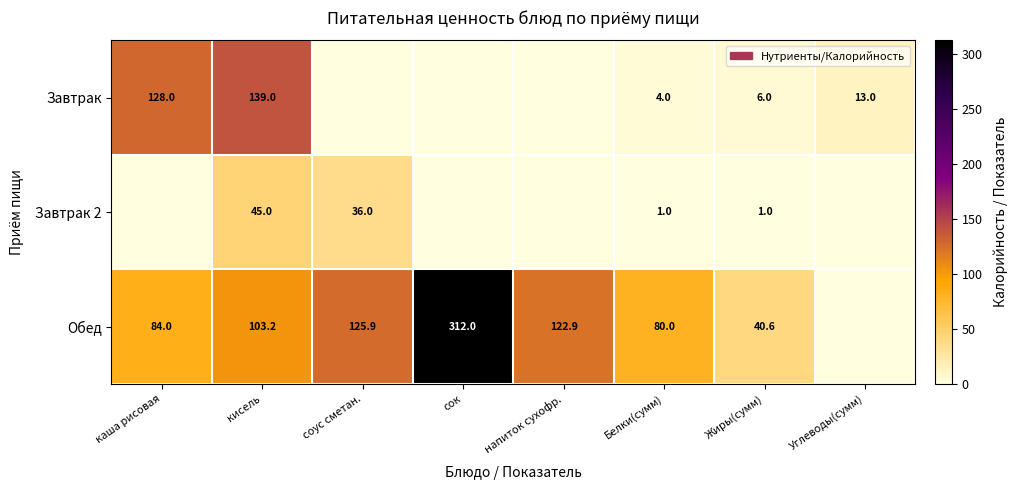

Rank the series at Белки(сумм) from lowest to highest value.

Завтрак 2, Завтрак, Обед